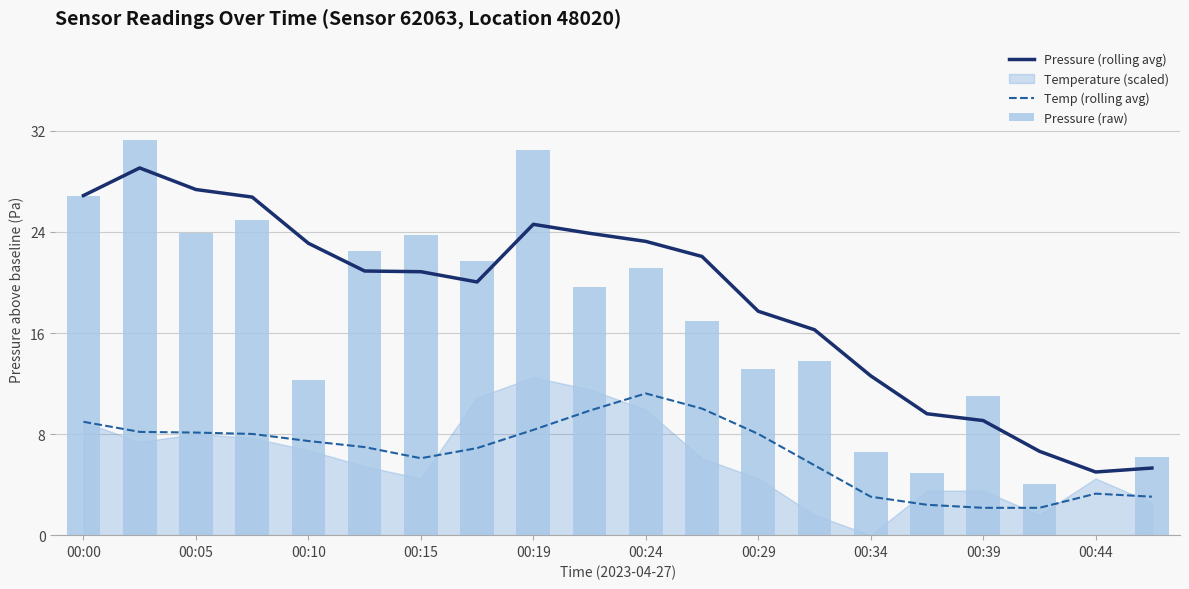

What is the difference between the maximum and minimum values in the Temp (rolling avg) series?

9.1